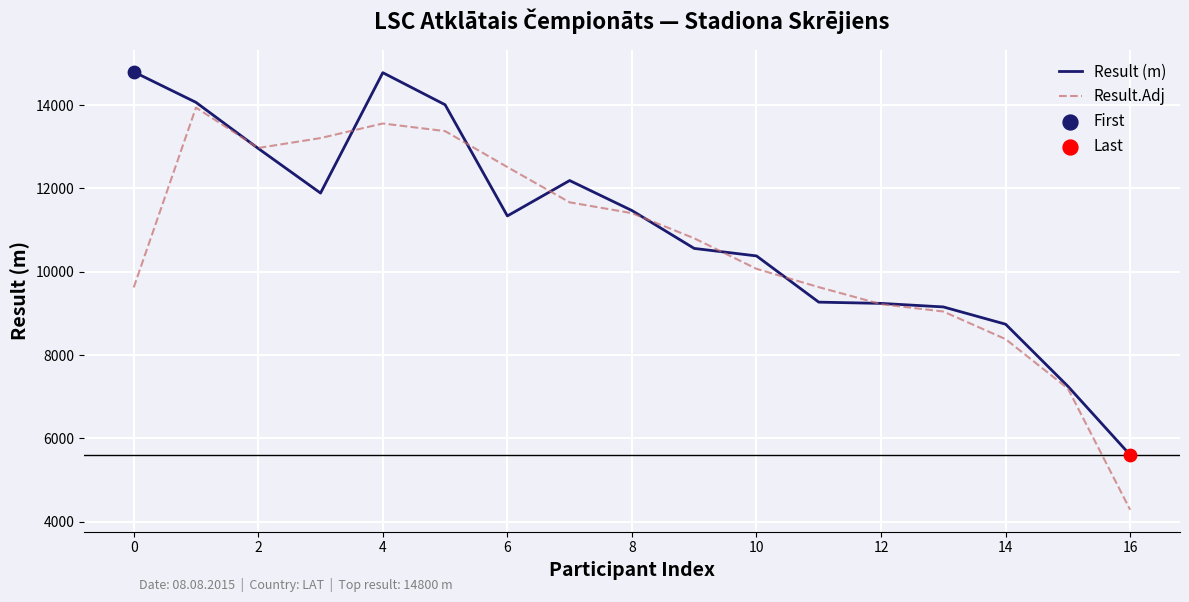

Which series has the largest total across all categories?

Result (m)